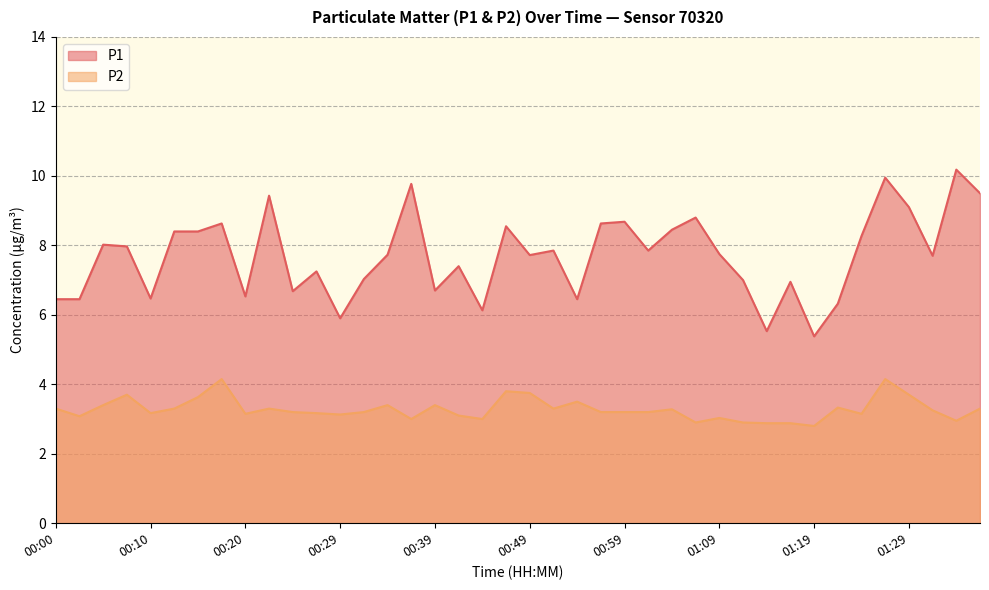

Which series has the largest total across all categories?

P1